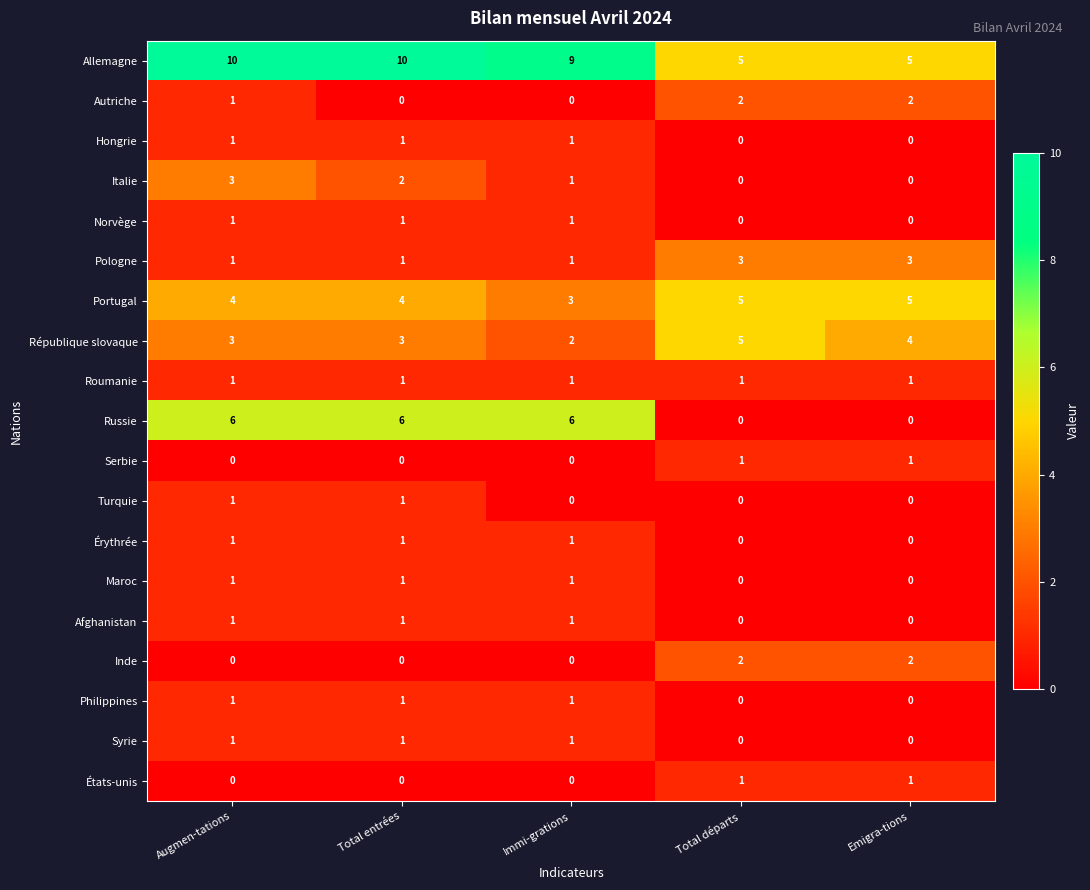

Which series has the largest total across all categories?

Allemagne